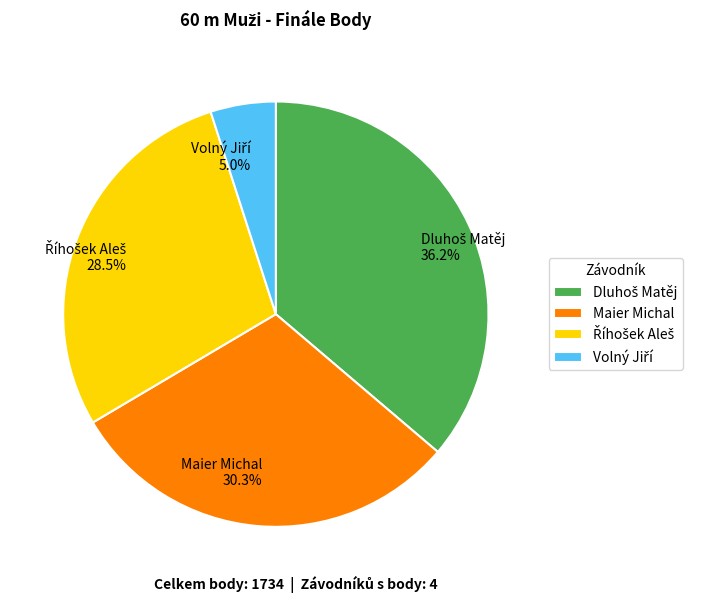

How much of the chart is everything except Maier Michal 30.3%?

69.7%